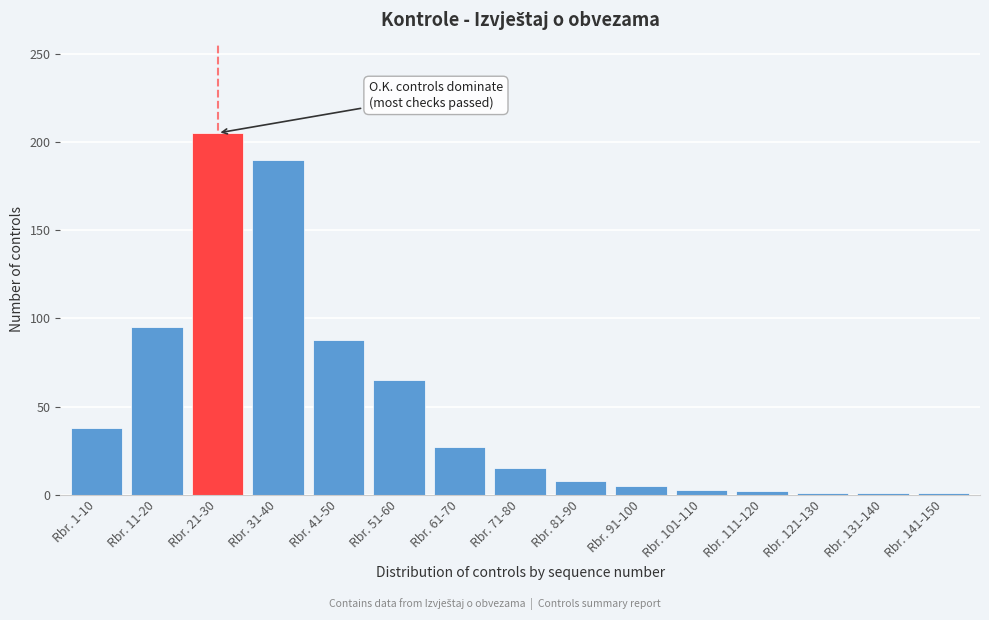

True or false: the data shows 1 at Rbr. 121-130.

True